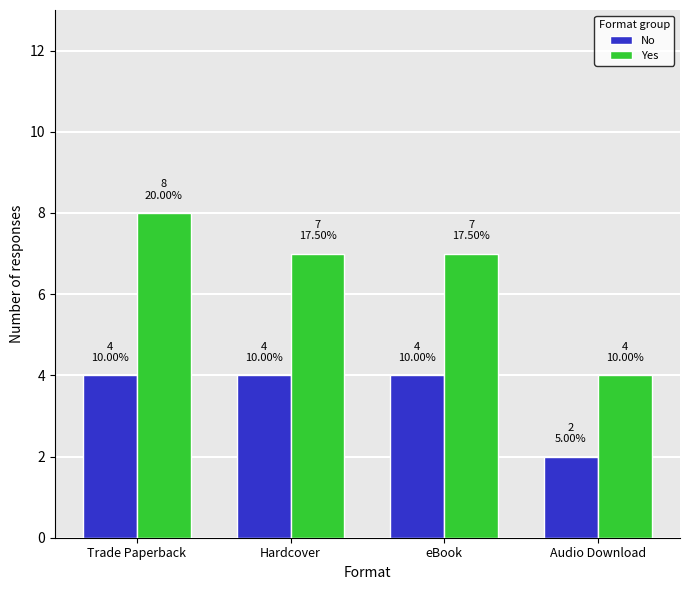

What are all the series names shown in the legend?

No, Yes